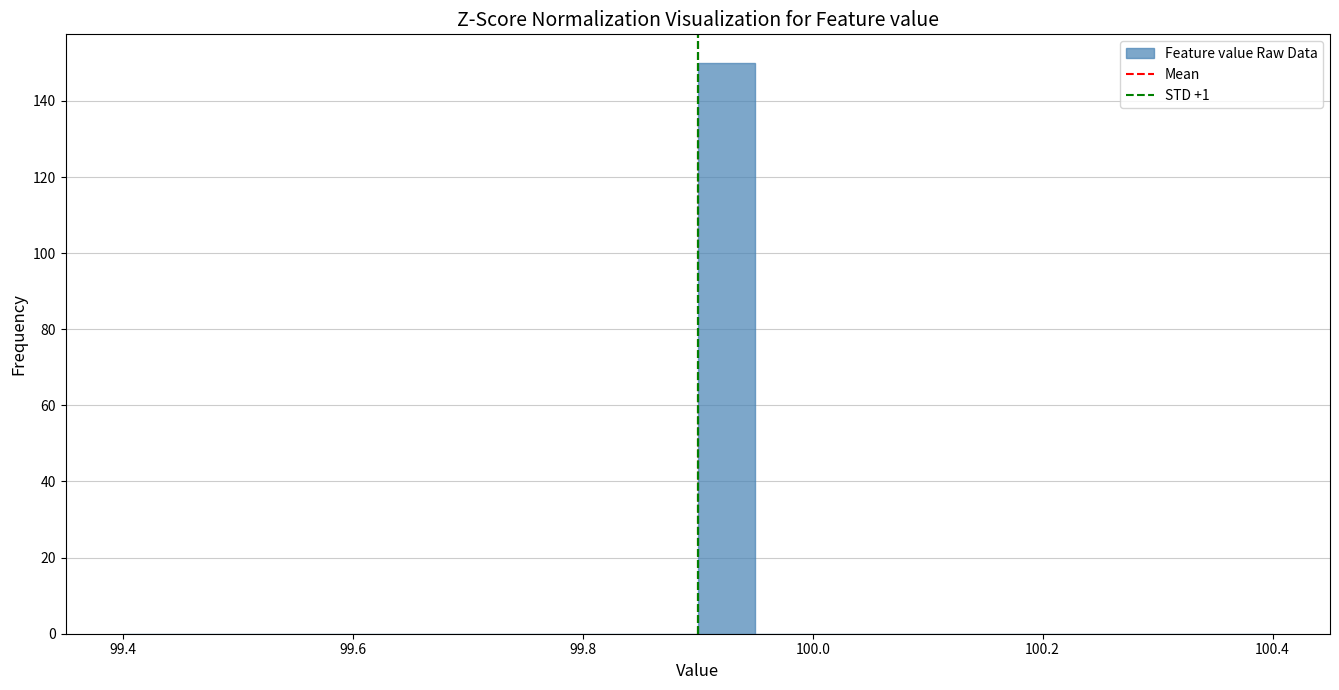

Around what value on the x-axis is the tallest bar? Give the approximate position of its centre, as read against the axis.

99.92